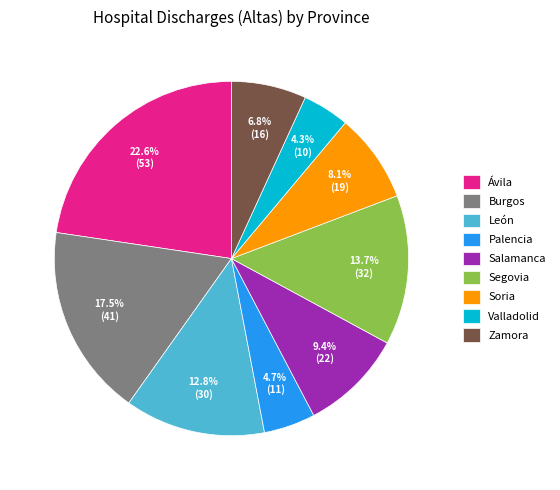

Do Salamanca and Segovia together represent more than half of the pie?

No